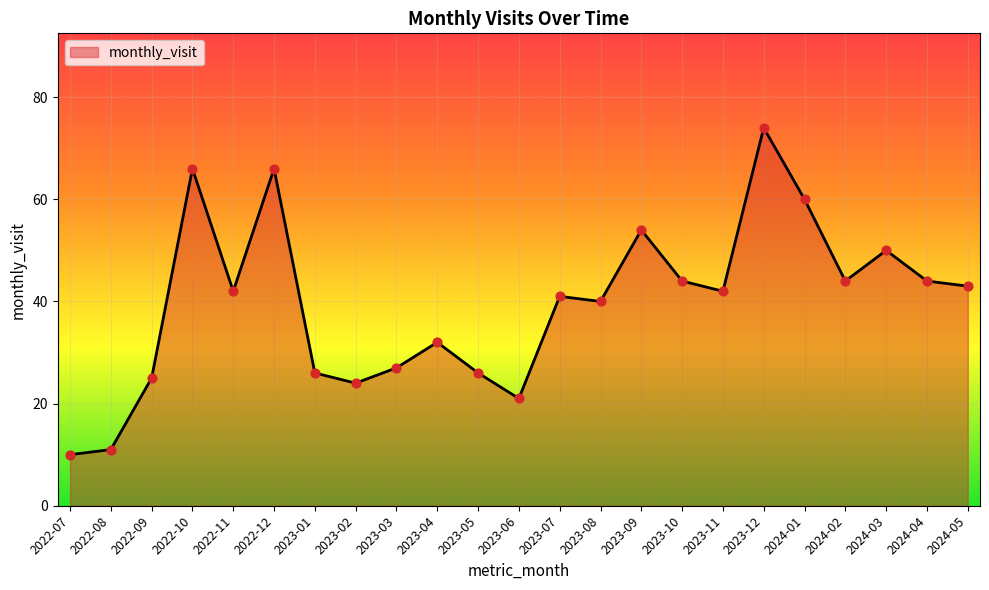

What is the change in value from 2023-03 to 2023-07?

+14